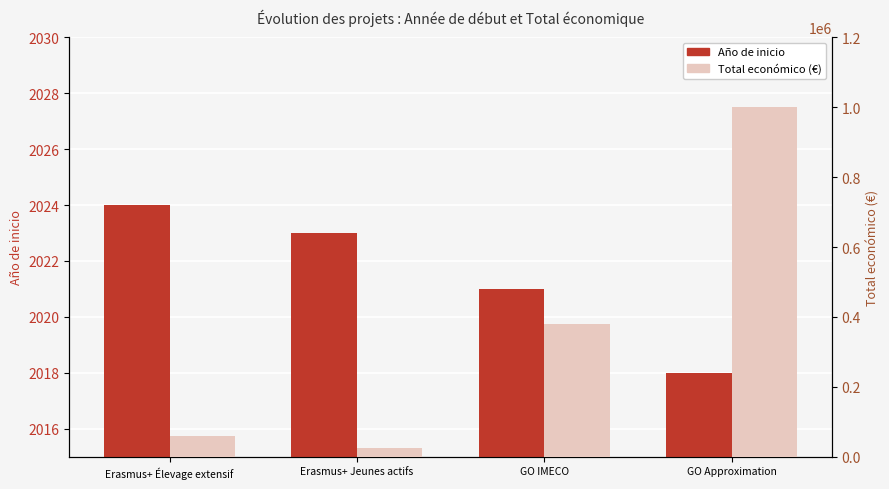

True or false: Total económico (€) has a value of 60000 at Erasmus+ Élevage extensif.

True